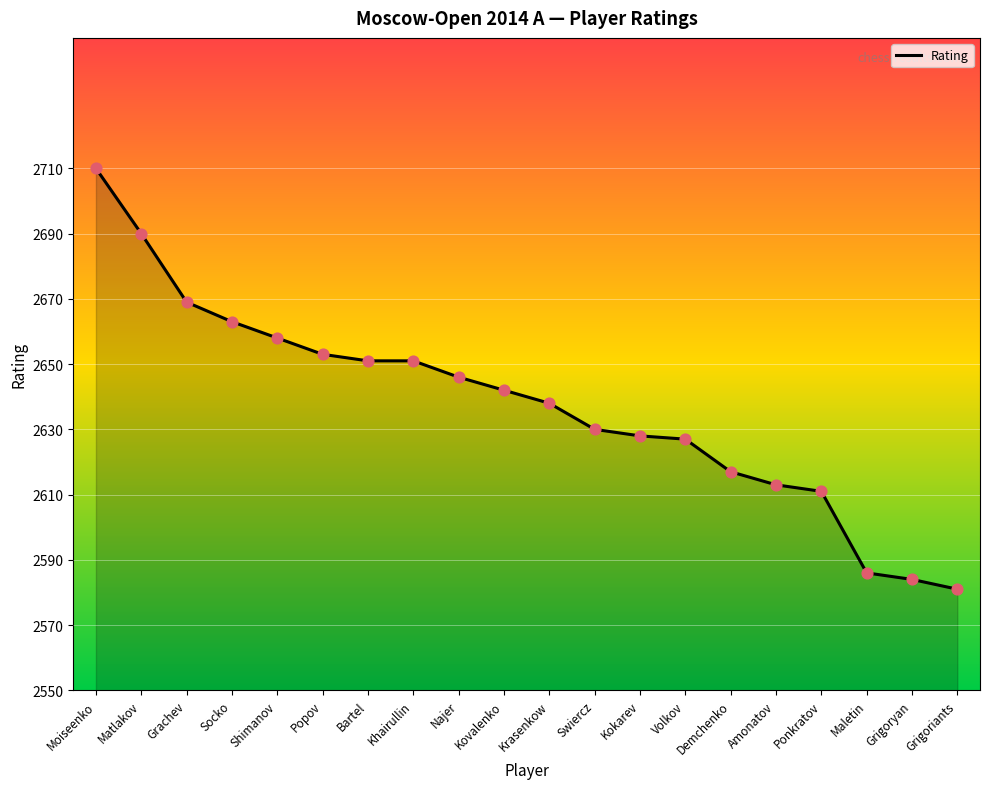

Which has a higher value, Demchenko or Shimanov?

Shimanov